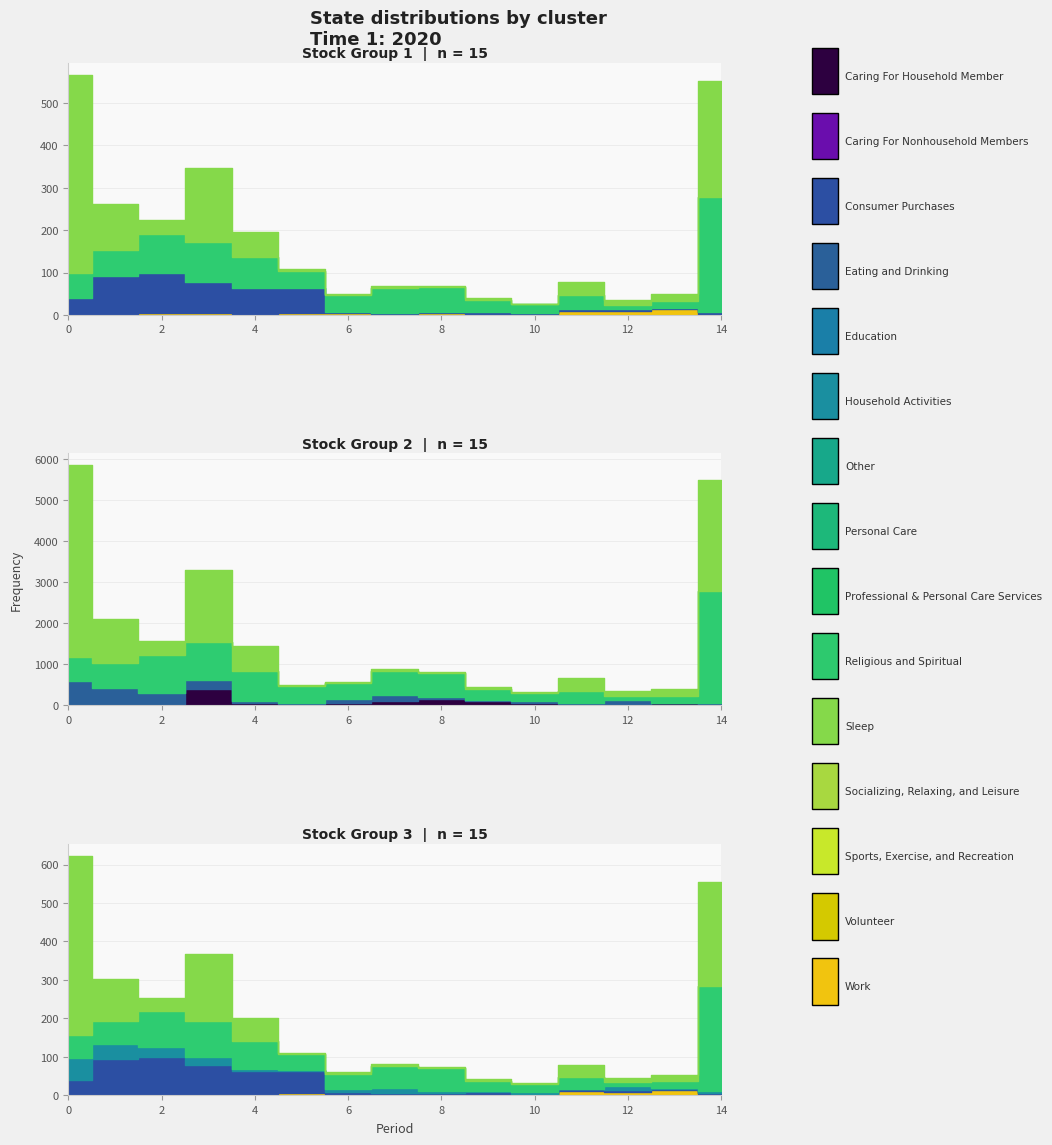

Does the chart have visible grid lines?

Yes